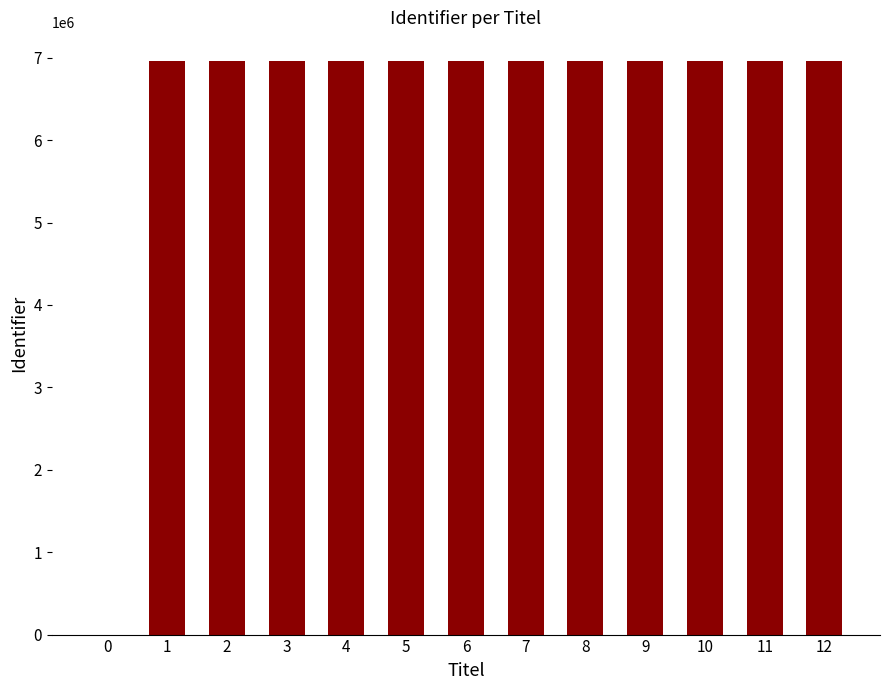

Are the bars horizontal?

No